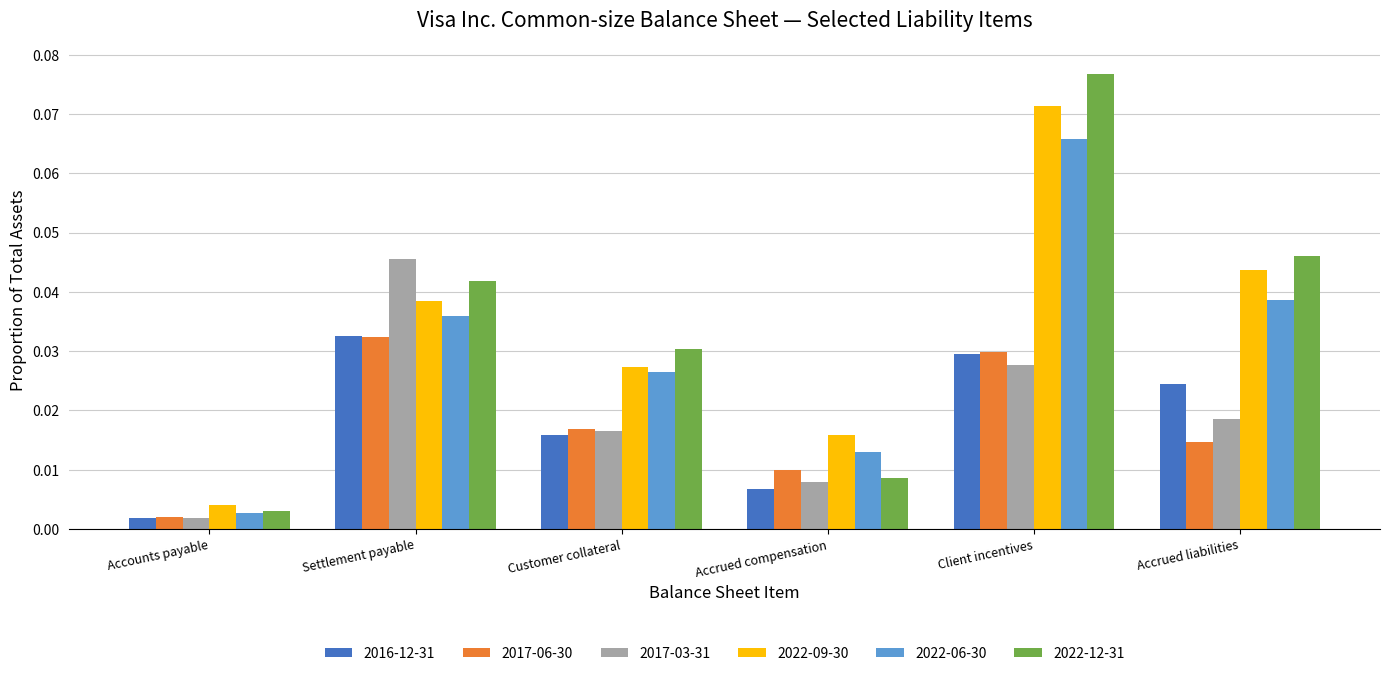

What is the label of the 4th bar from the right?

Customer collateral